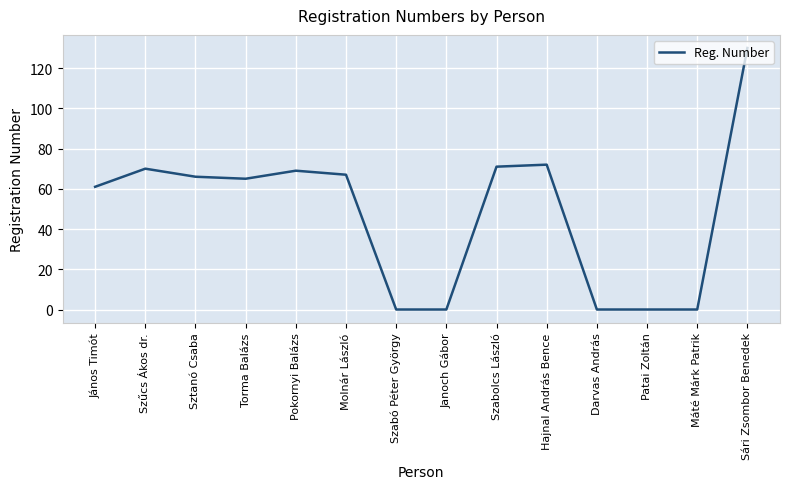

At which category does the chart reach its peak across all series?

Sári Zsombor Benedek